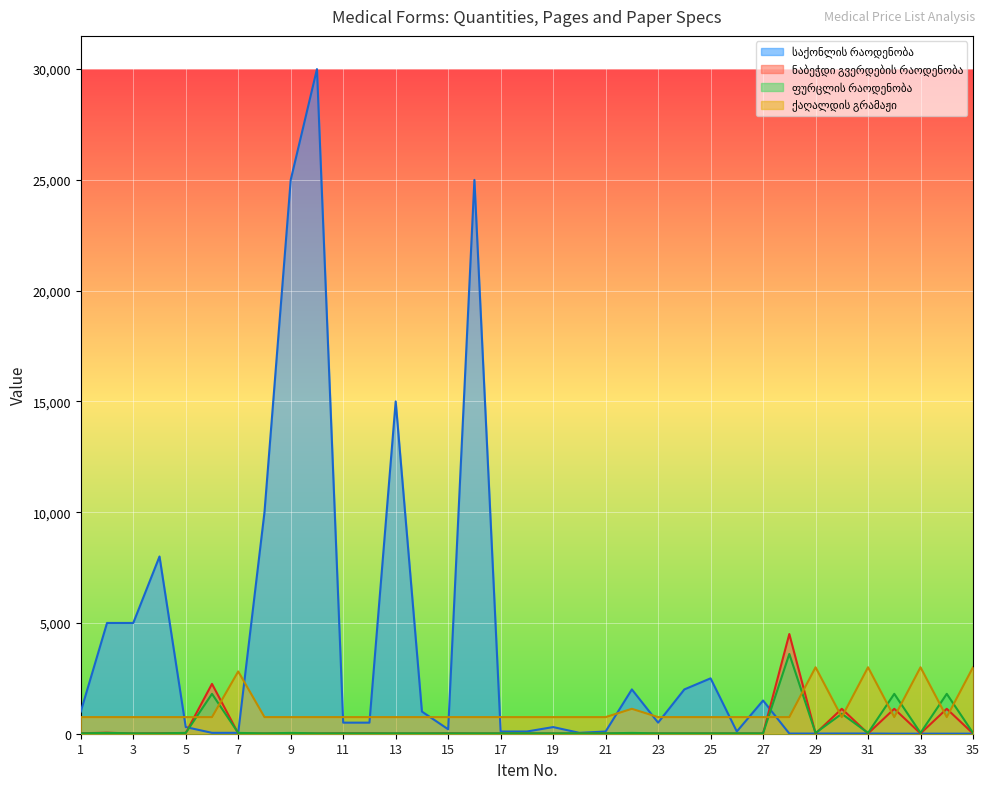

Reading left to right, extract all data points from this chart.

საქონლის რაოდენობა: 1000.0	5000.0	5000.0	8000.0	300.0	40.0	40.0	10000.0	25000.0	30000.0	500.0	500.0	15000.0	1000.0	200.0	25000.0	100.0	100.0	300.0	40.0	100.0	2000.0	500.0	2000.0	2500.0	100.0	1500.0	8.0	8.0	10.0	10.0	3.0	3.0	3.0	3.0
ნაბეჭდი გვერდების რაოდენობა: 22.5	45.0	11.2	22.5	33.8	2250.0	11.2	11.2	22.5	11.2	22.5	22.5	11.2	11.2	22.5	11.2	11.2	11.2	11.2	11.2	11.2	11.2	11.2	11.2	11.2	11.2	11.2	4500.0	11.2	1125.0	11.2	1125.0	11.2	1125.0	11.2
ფურცლის რაოდენობა: 18.0	36.0	18.0	18.0	36.0	1800.0	36.0	18.0	36.0	18.0	18.0	18.0	18.0	18.0	18.0	18.0	18.0	18.0	18.0	18.0	18.0	36.0	18.0	18.0	18.0	18.0	18.0	3600.0	36.0	900.0	36.0	1800.0	36.0	1800.0	36.0
ქაღალდის გრამაჟი: 750.0	750.0	750.0	750.0	750.0	750.0	2812.5	750.0	750.0	750.0	750.0	750.0	750.0	750.0	750.0	750.0	750.0	750.0	750.0	750.0	750.0	1125.0	750.0	750.0	750.0	750.0	750.0	750.0	3000.0	750.0	3000.0	750.0	3000.0	750.0	3000.0